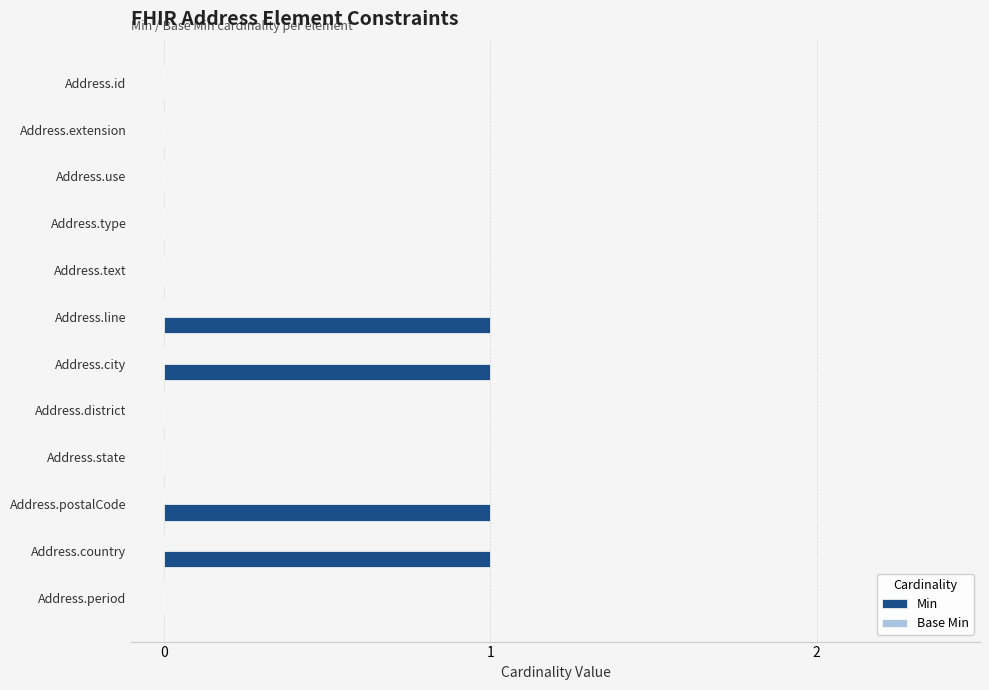

What is the change in value from Address.state to Address.country?

+1